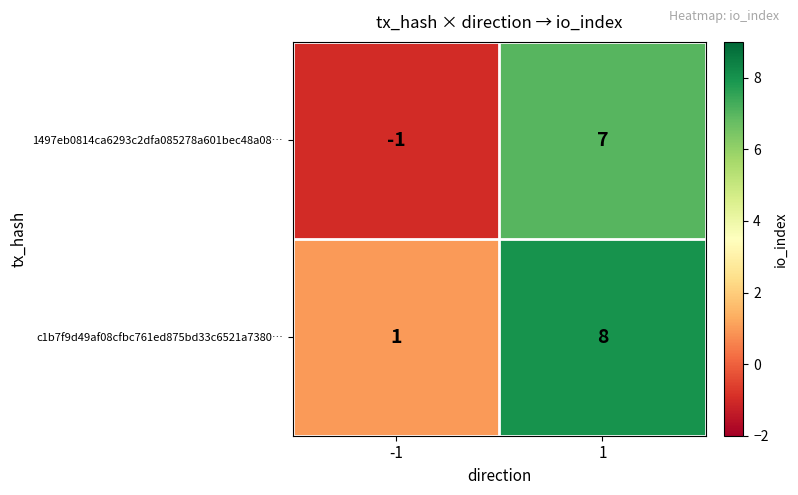

Rank the series by their average value, from highest to lowest.

c1b7f9d49af08cfbc761ed875bd33c6521a7380…, 1497eb0814ca6293c2dfa085278a601bec48a08…